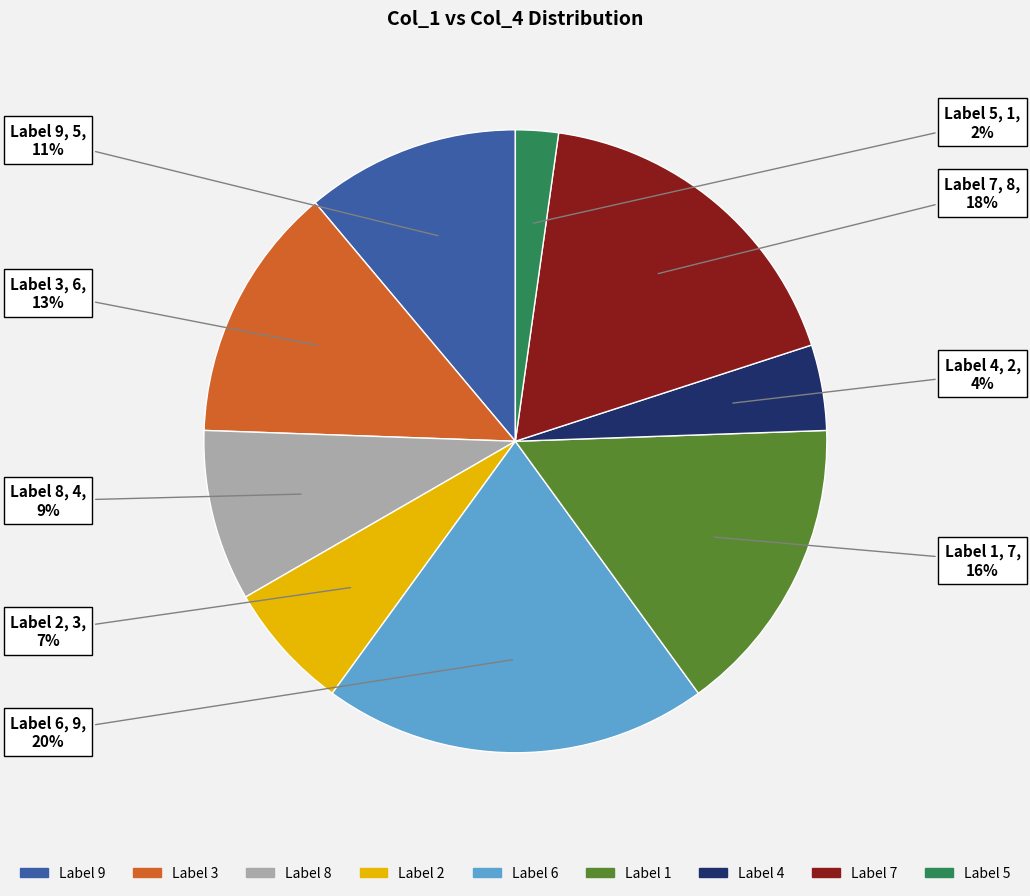

True or false: Label 1 accounts for 16% of the total.

True